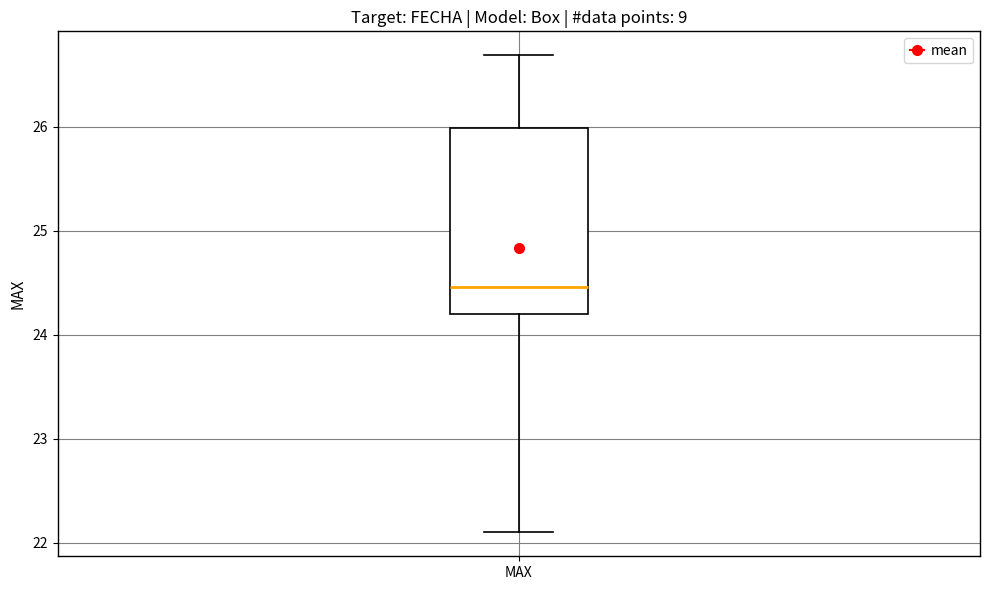

Transcribe this box plot: give where the median line is, the range the box spans, and where the two whiskers end, as read against the y-axis. The values are not printed on the chart, so give them approximately, as read against the axis.

median 24.5, box 24.2 to 26.0, whiskers 22.1 to 26.7